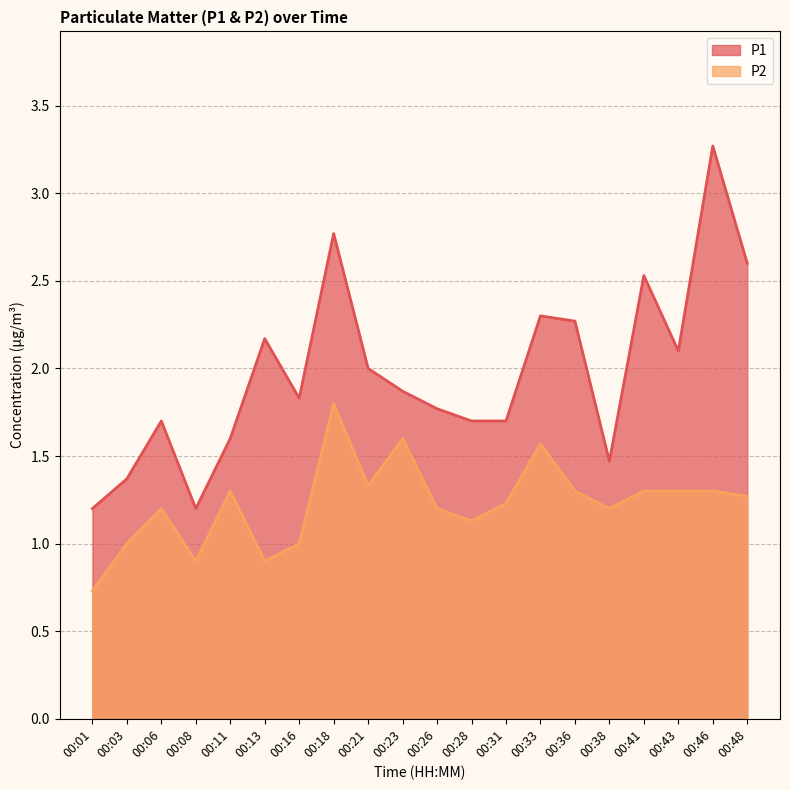

Which category has the highest value across all series?

00:46